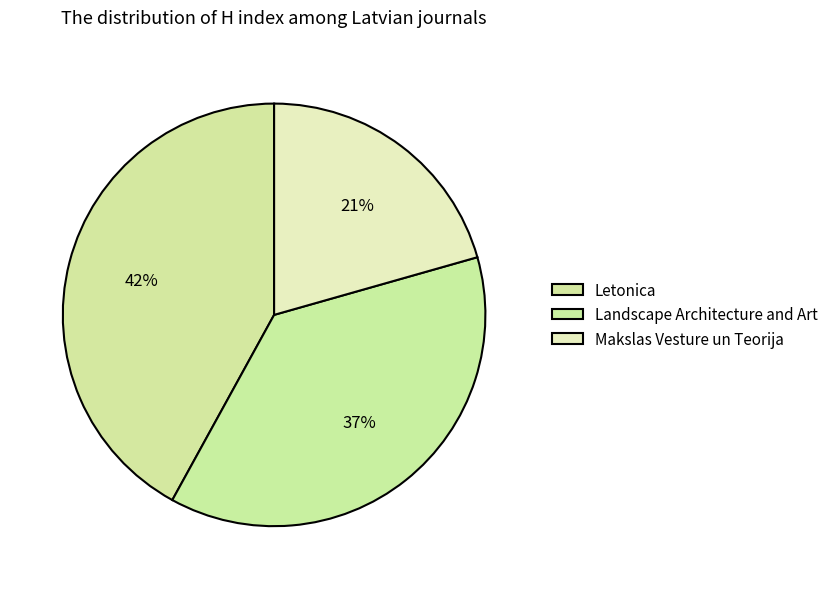

How many slices are in this pie chart?

3